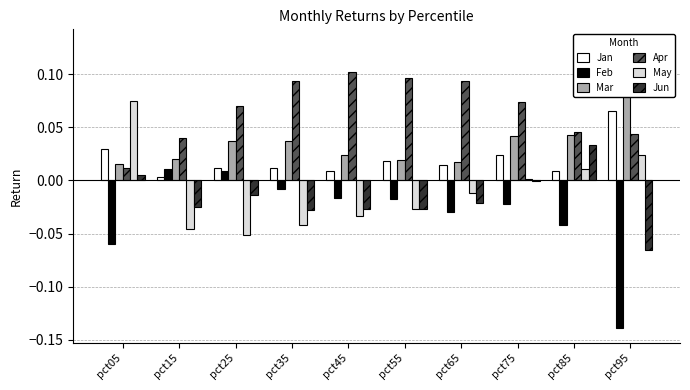

What is the sum of the Jan values at pct95 and pct55?

0.1